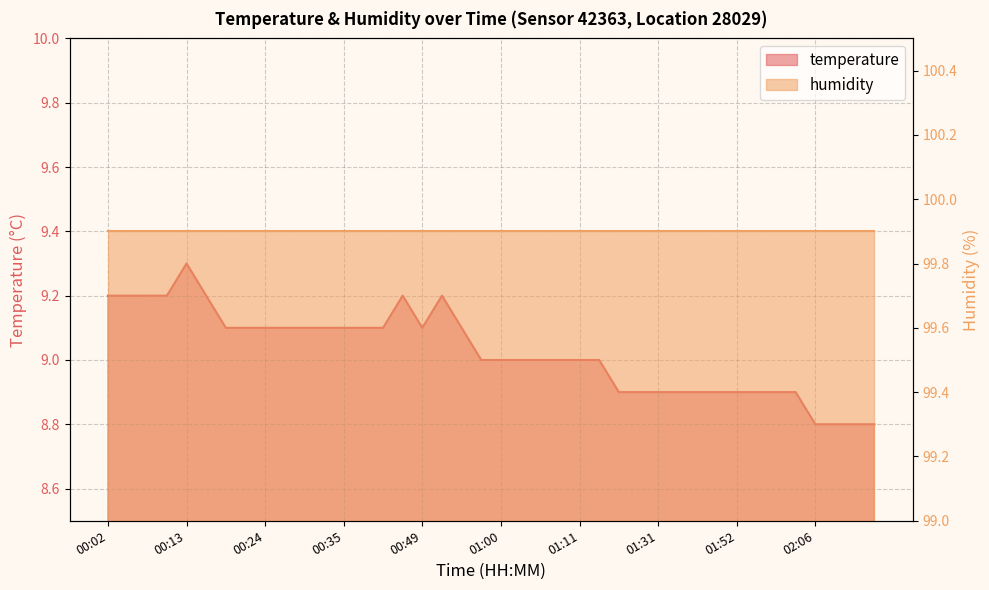

Reading left to right, extract all data points from this chart.

00:02=9.2	00:05=9.2	00:07=9.2	00:10=9.2	00:13=9.3	00:16=9.2	00:18=9.1	00:21=9.1	00:24=9.1	00:27=9.1	00:30=9.1	00:32=9.1	00:35=9.1	00:38=9.1	00:41=9.1	00:46=9.2	00:49=9.1	00:52=9.2	00:55=9.1	00:57=9.0	01:00=9.0	01:03=9.0	01:06=9.0	01:09=9.0	01:11=9.0	01:14=9.0	01:17=8.9	01:20=8.9	01:31=8.9	01:43=8.9	01:46=8.9	01:49=8.9	01:52=8.9	01:57=8.9	02:00=8.9	02:03=8.9	02:06=8.8	02:09=8.8	02:12=8.8	02:15=8.8